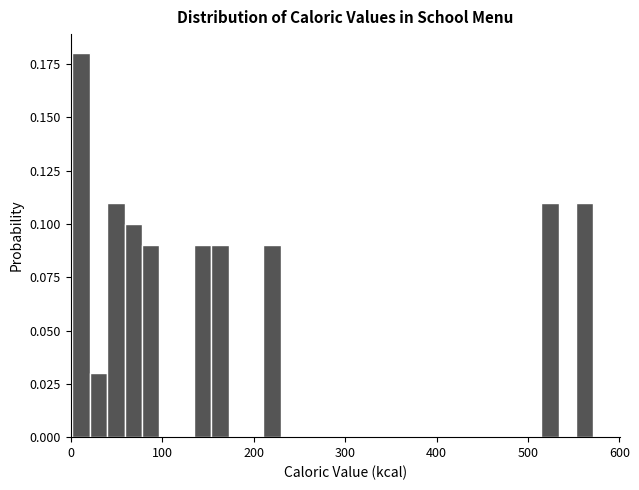

Read against the x-axis, roughly where is the centre of the tallest bar?

10